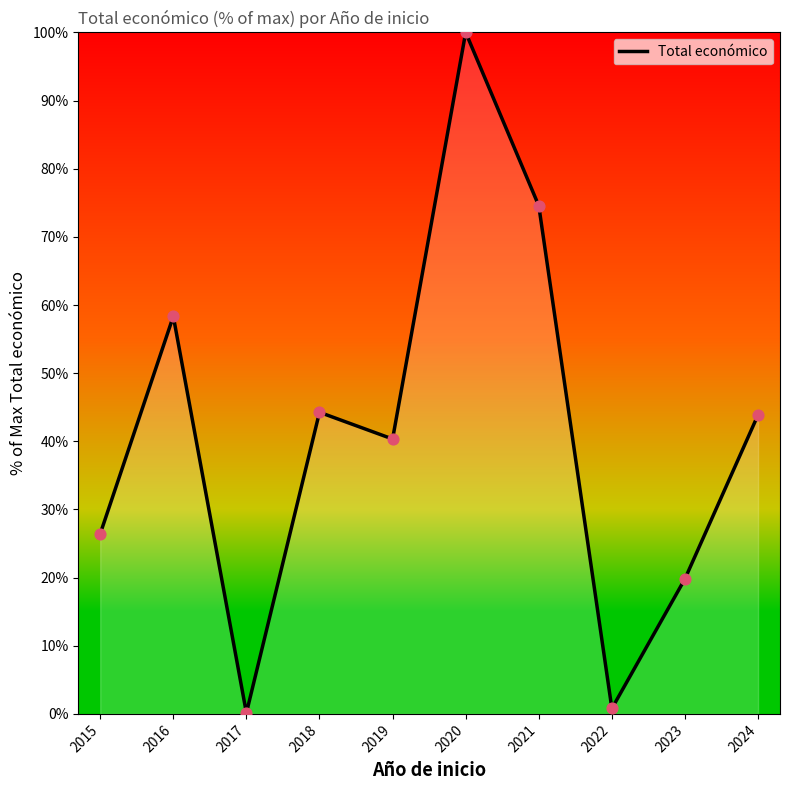

What is the change in value from 2018 to 2022?

-43.5